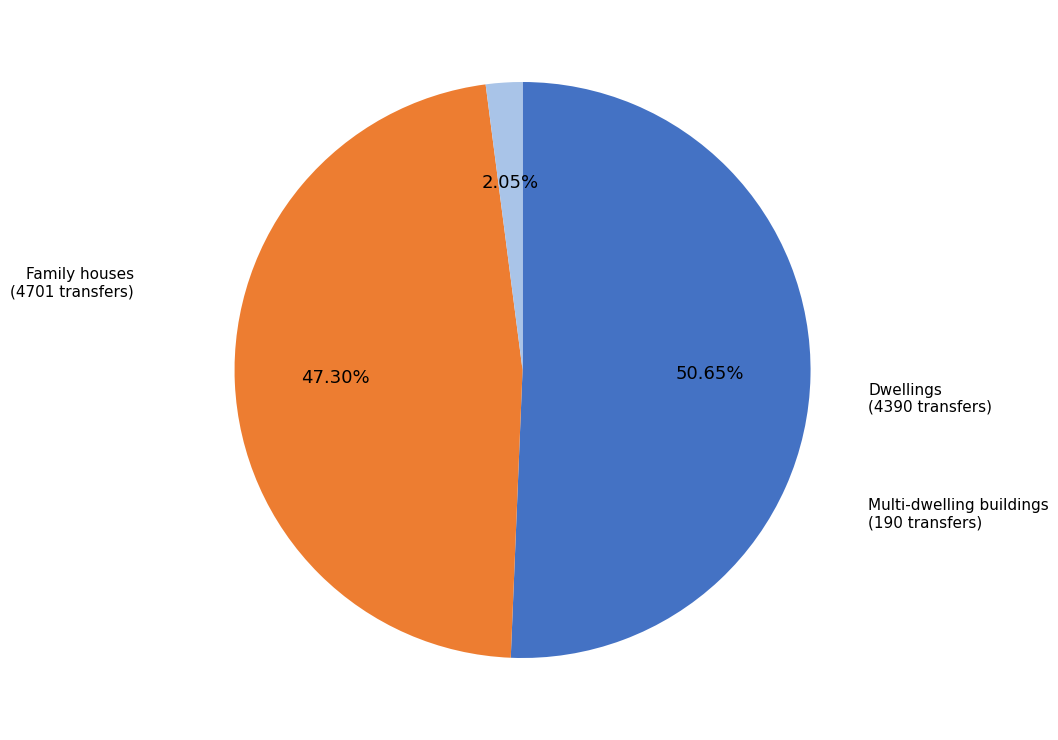

Does any single category account for the majority?

Yes